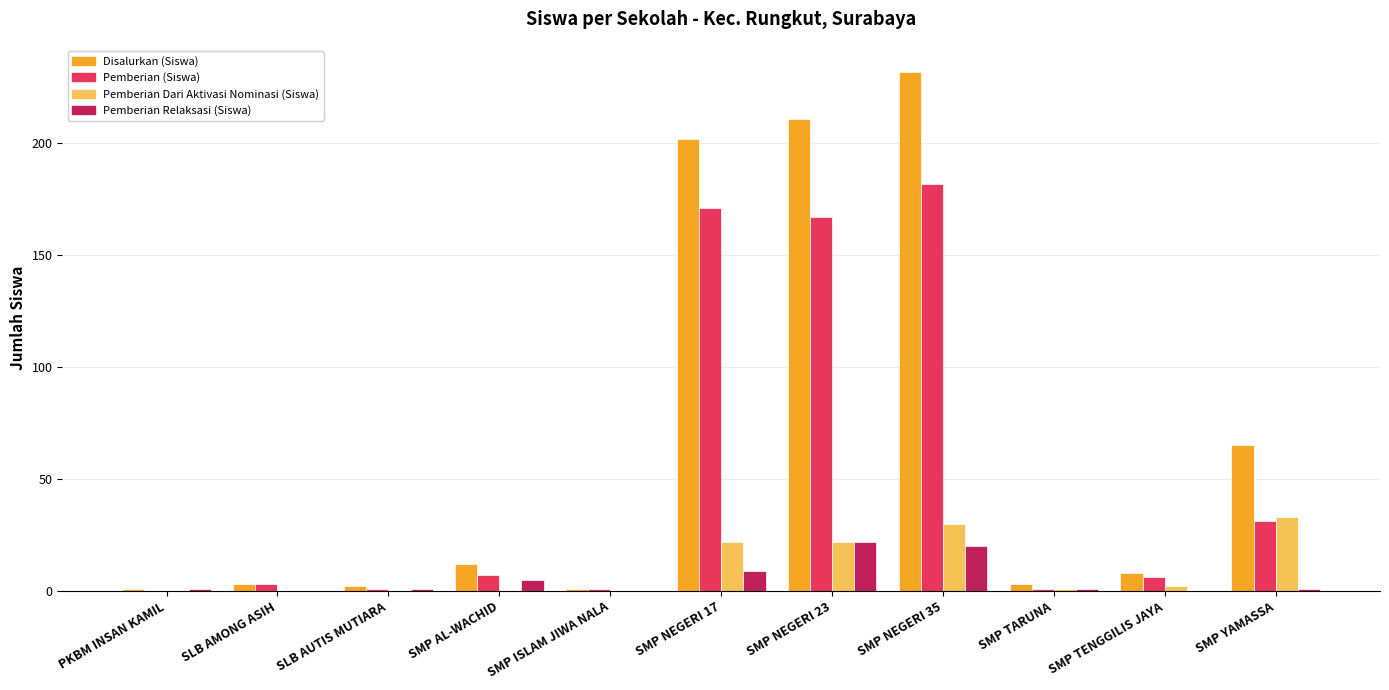

What is the maximum value for Pemberian (Siswa)?

182